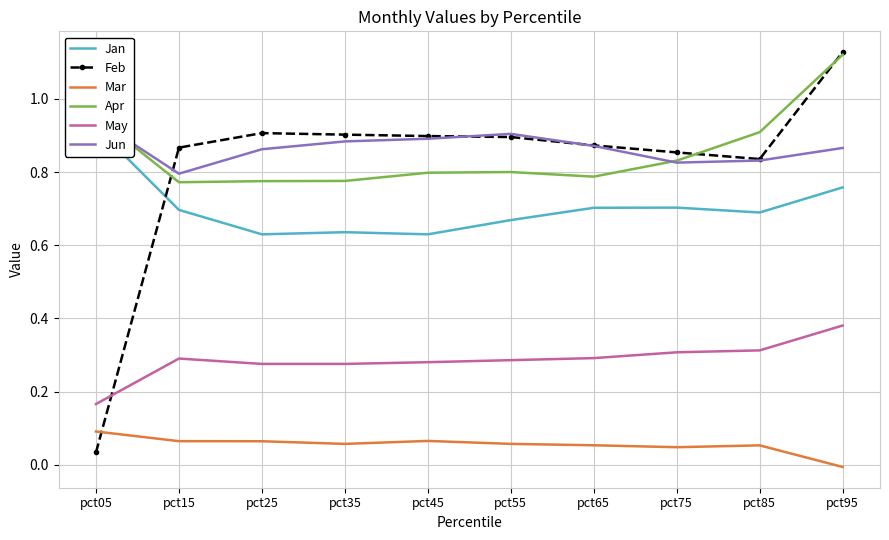

What is the sum of the May values at pct95 and pct75?

0.7